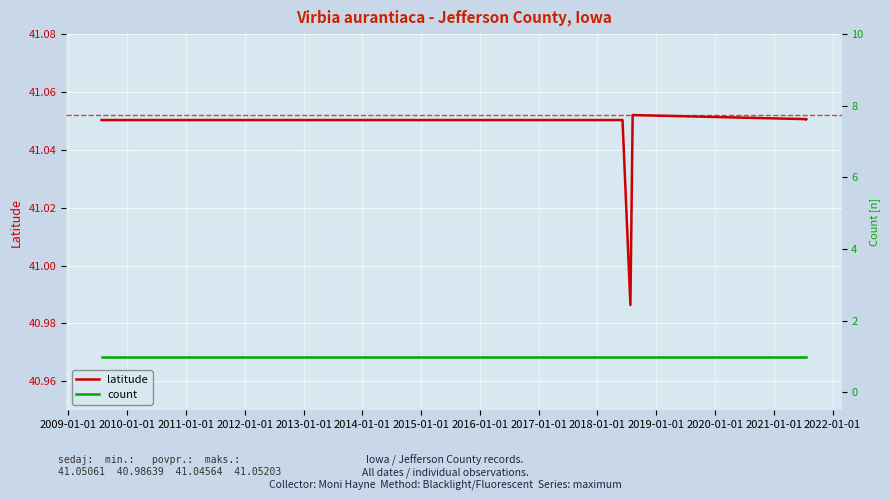

The count series shows 0.3 at 2019-01-01. True or false?

False